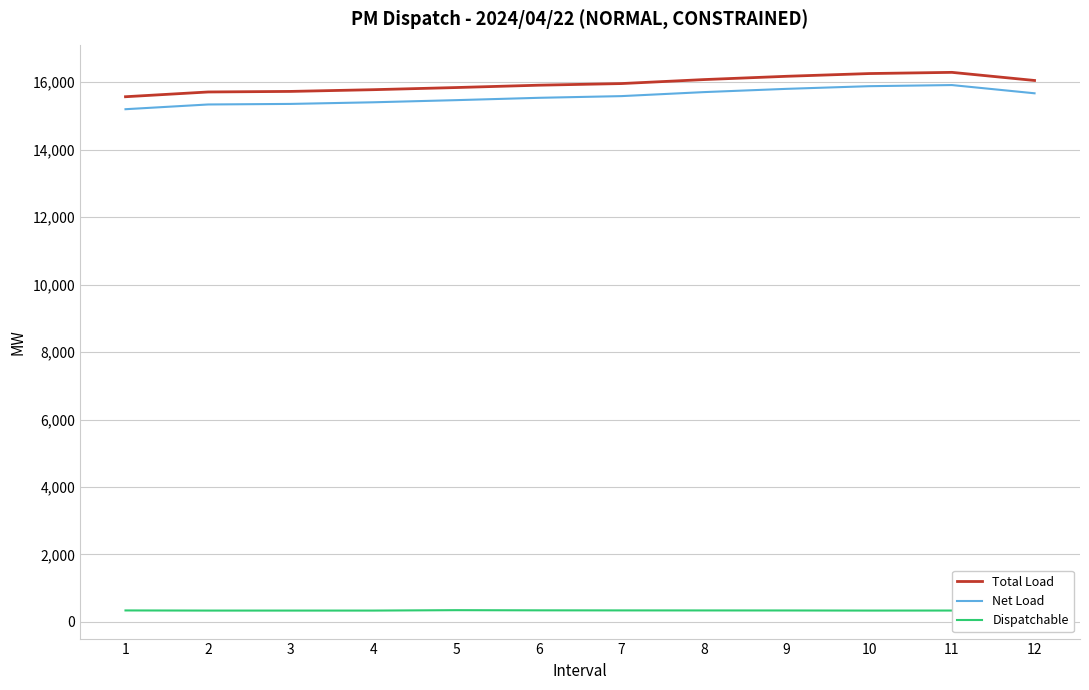

How many data points in Dispatchable are above 340?

6